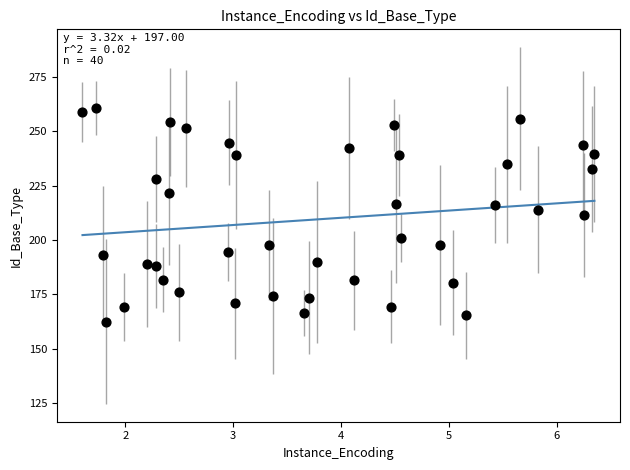

What is the range of Y values (max minus min)?

98.1